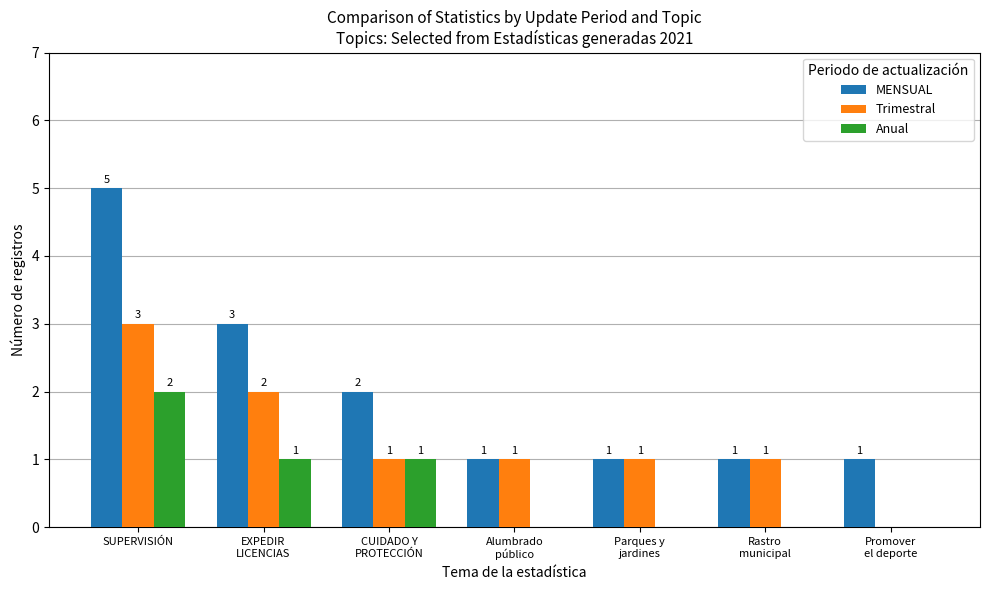

The value of Anual at Promover
el deporte is 0. True or false?

True